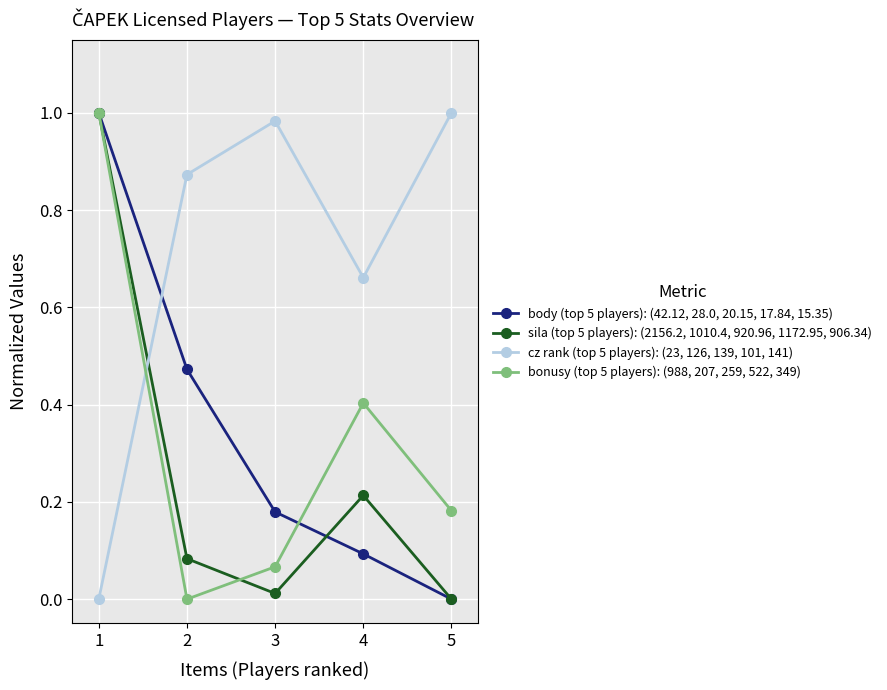

What is the sum of all cz rank (top 5 players): (23, 126, 139, 101, 141) values?

3.5